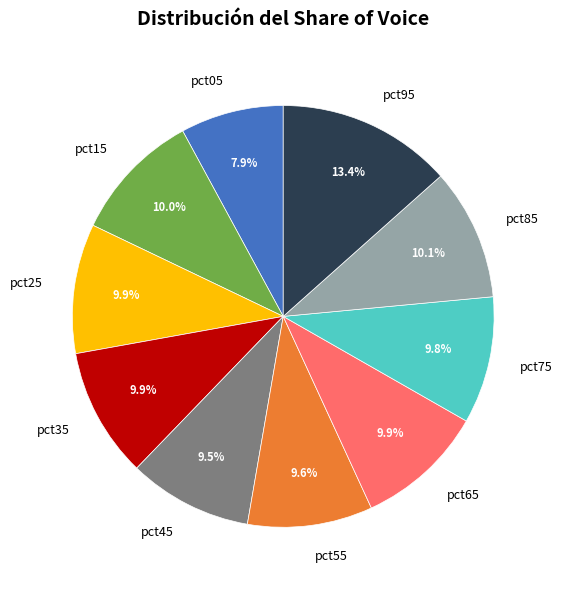

Is pct25 the majority of the pie?

No